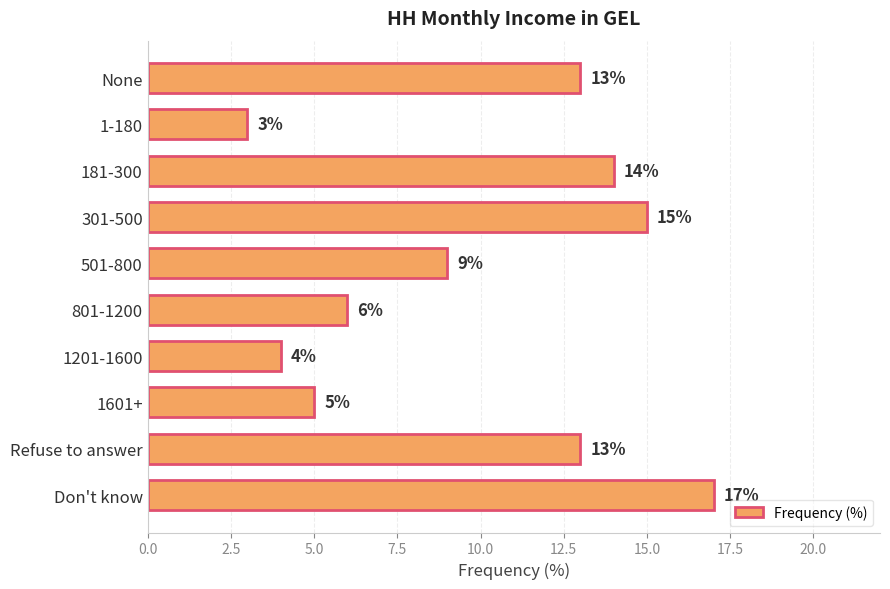

Reading top to bottom, transcribe all the data shown in this chart.

None=13	1-180=3	181-300=14	301-500=15	501-800=9	801-1200=6	1201-1600=4	1601+=5	Refuse to answer=13	Don't know=17